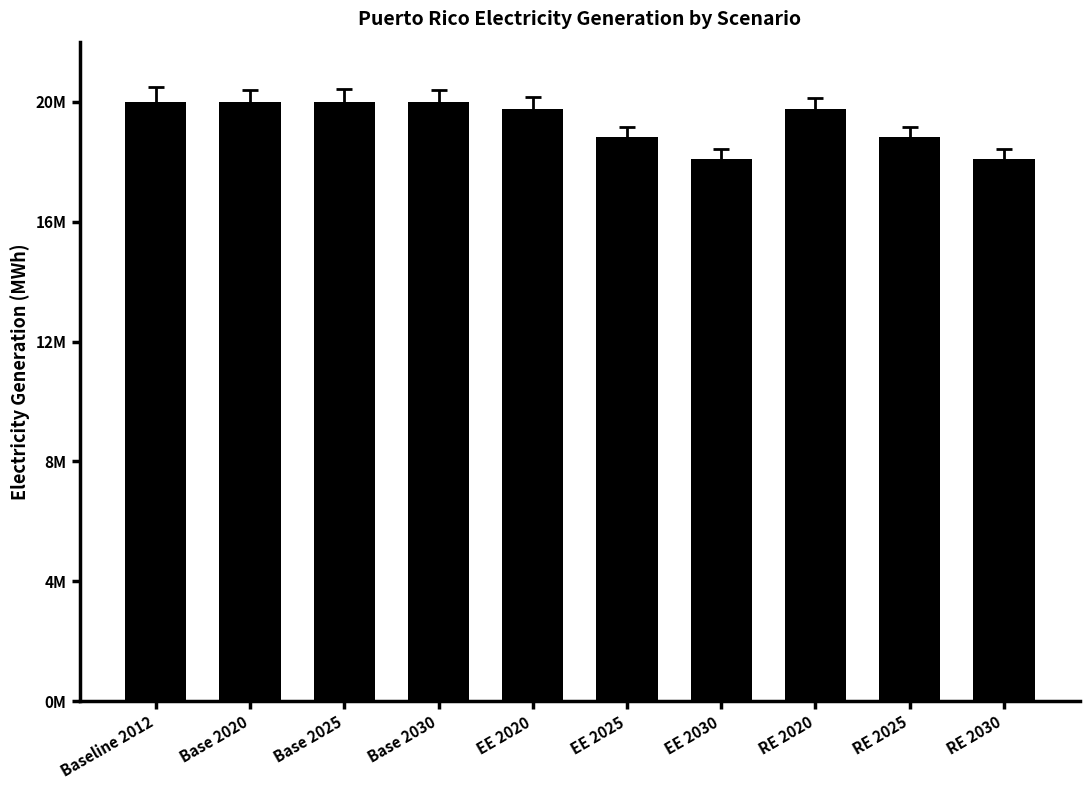

At which category does the chart reach its peak across all series?

Baseline 2012